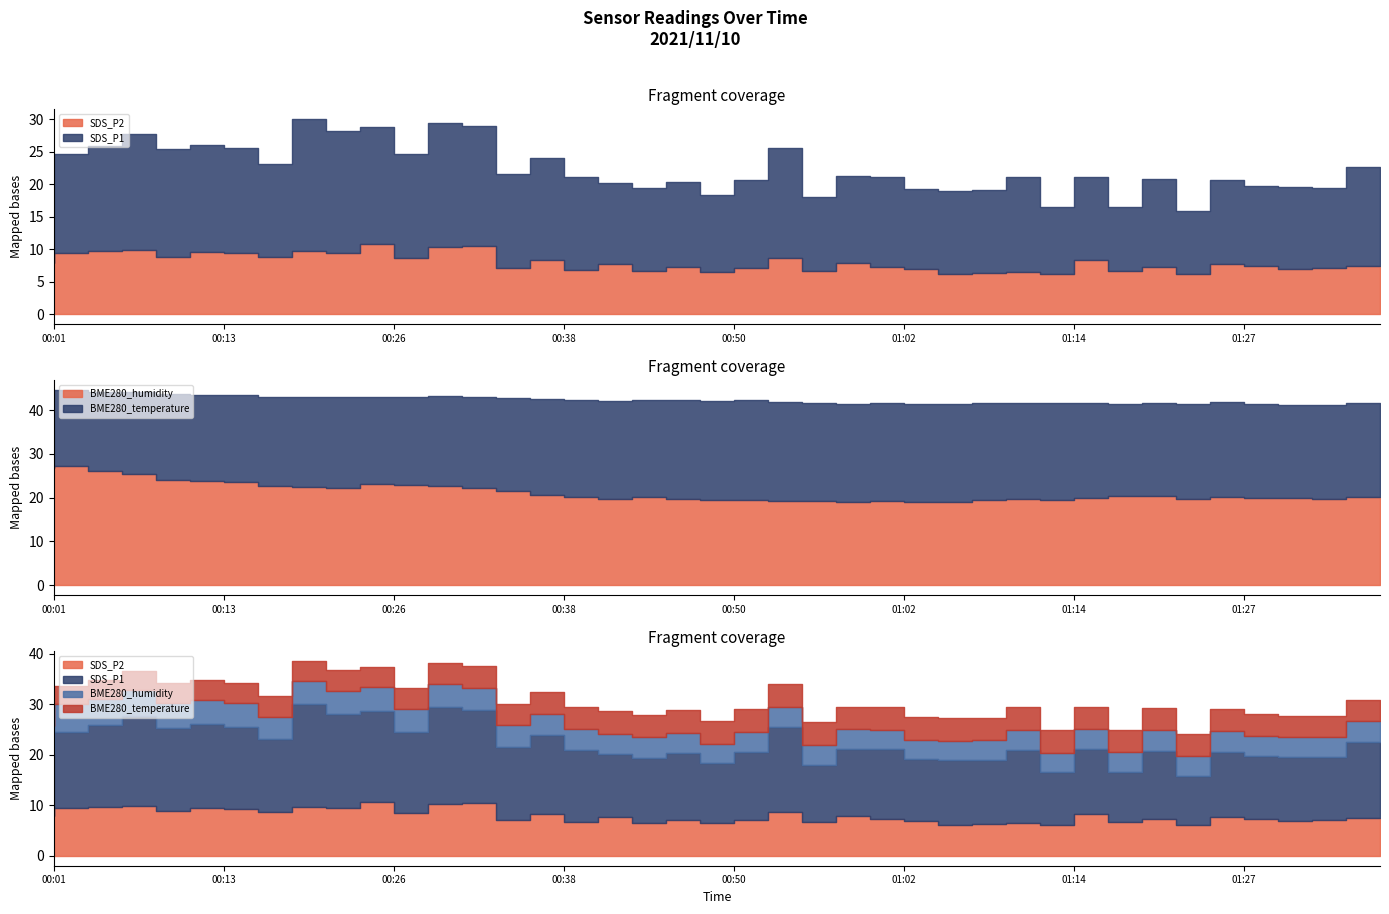

The BME280_temperature series shows 8.8 at 00:43. True or false?

False